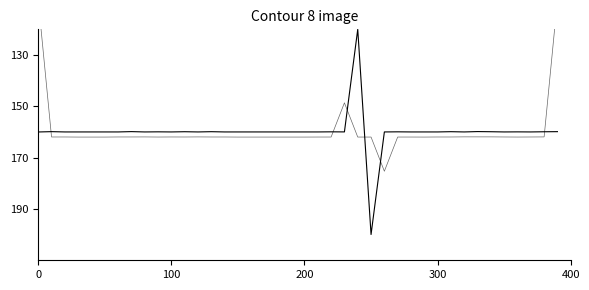

Between which two adjacent categories do Policy Number and Policy Number (smooth) first intersect?

0 and 100